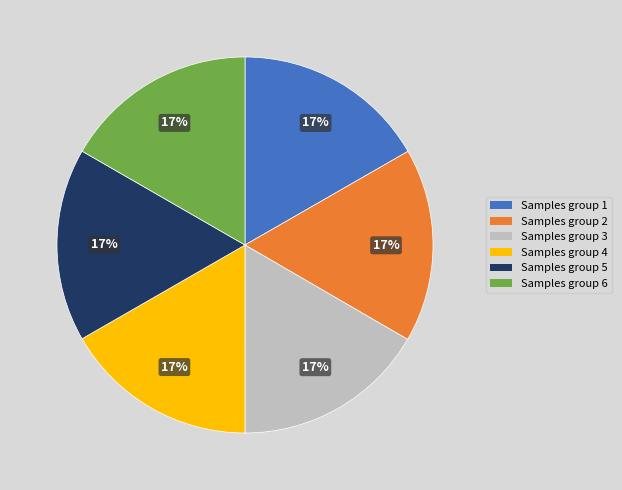

Is there any slice that represents more than half of the pie?

No